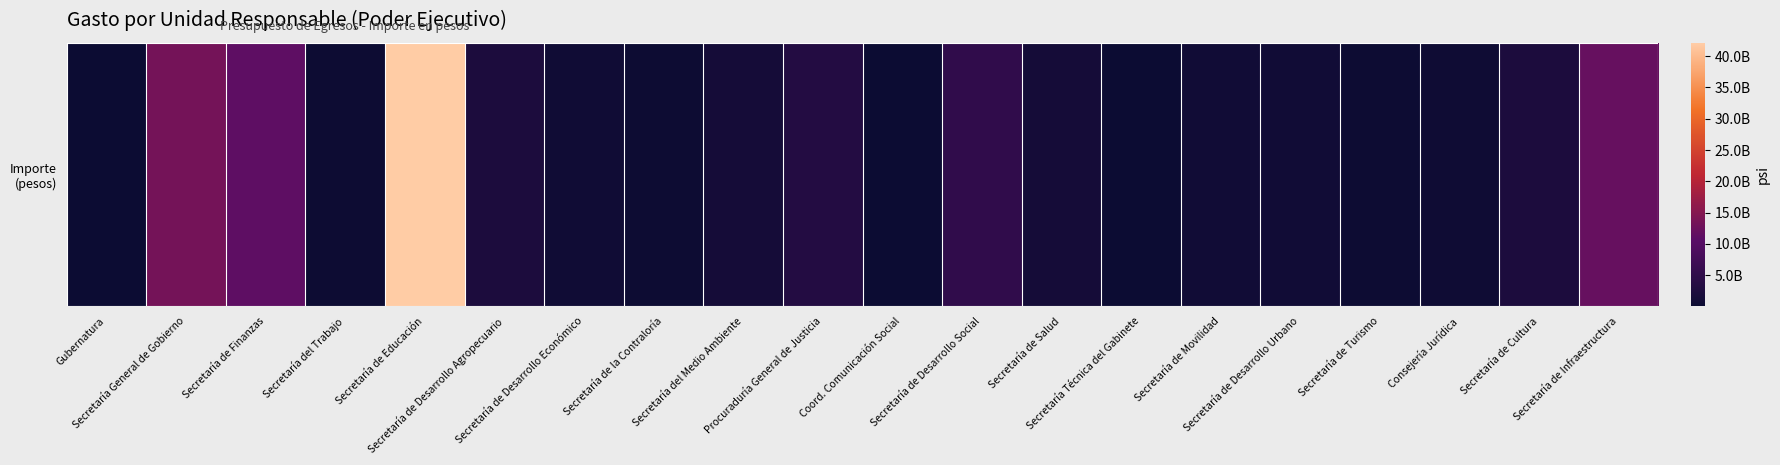

The chart shows a value of 1038763573 at Secretaría de Movilidad. True or false?

False